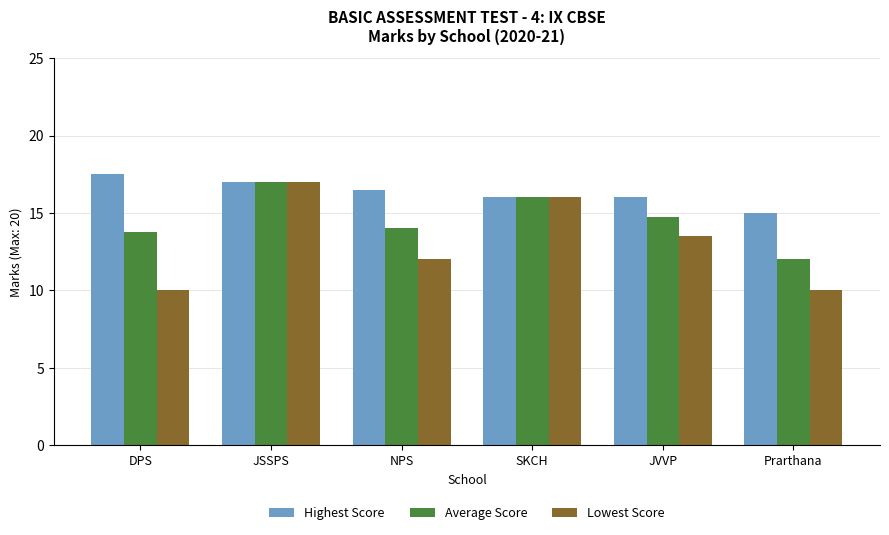

How many categories are shown in the chart?

6